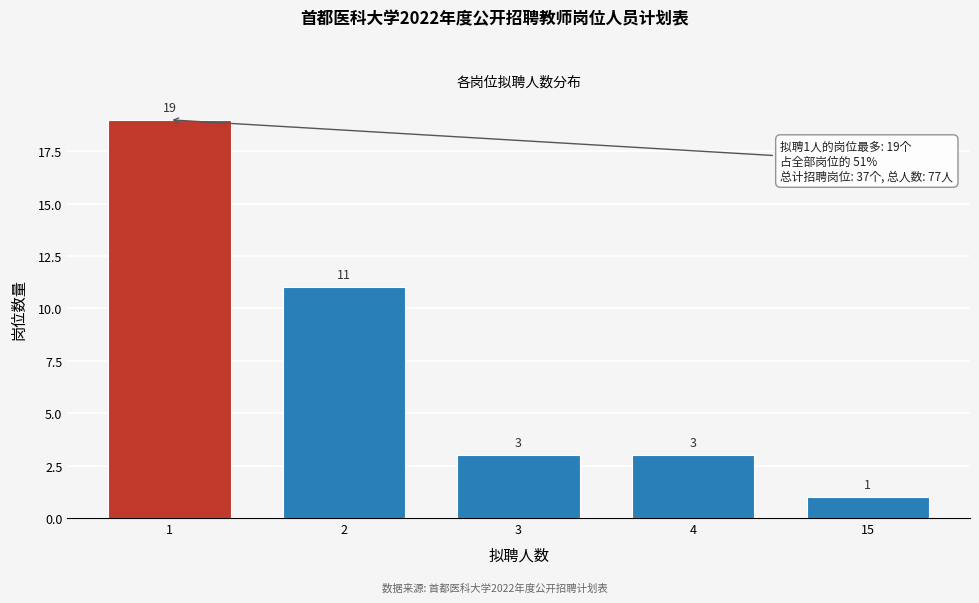

Reading right to left, extract all data points from this chart.

1	3	3	11	19